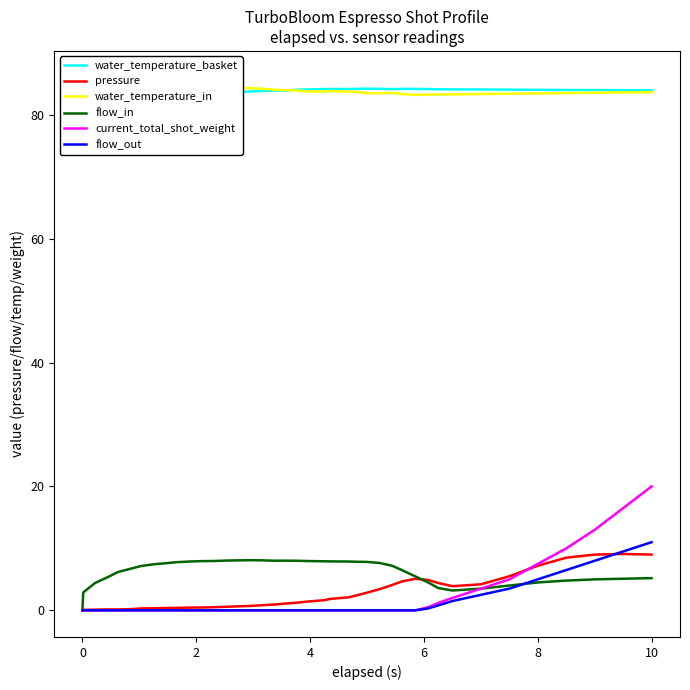

At which category does water_temperature_basket reach its first local peak?

4